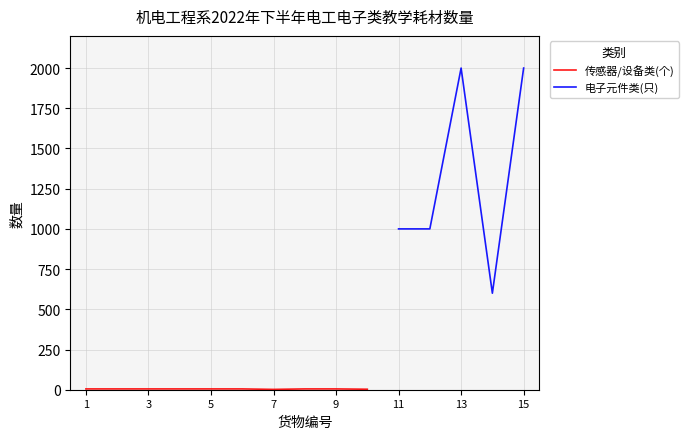

What is the difference between the second highest and minimum values in the 电子元件类(只) series?

1400.0